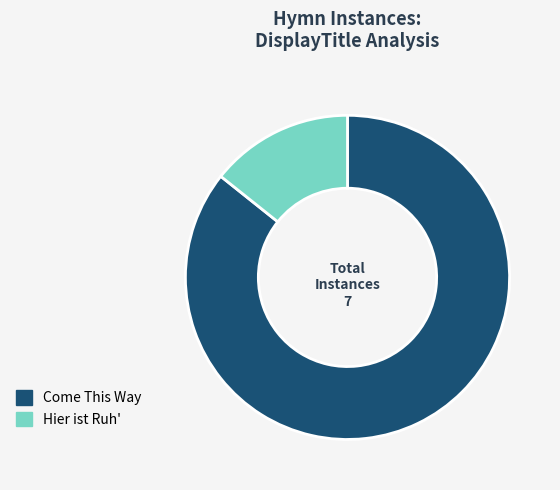

Combined, do Hier ist Ruh' and Come This Way account for over 50%?

Yes